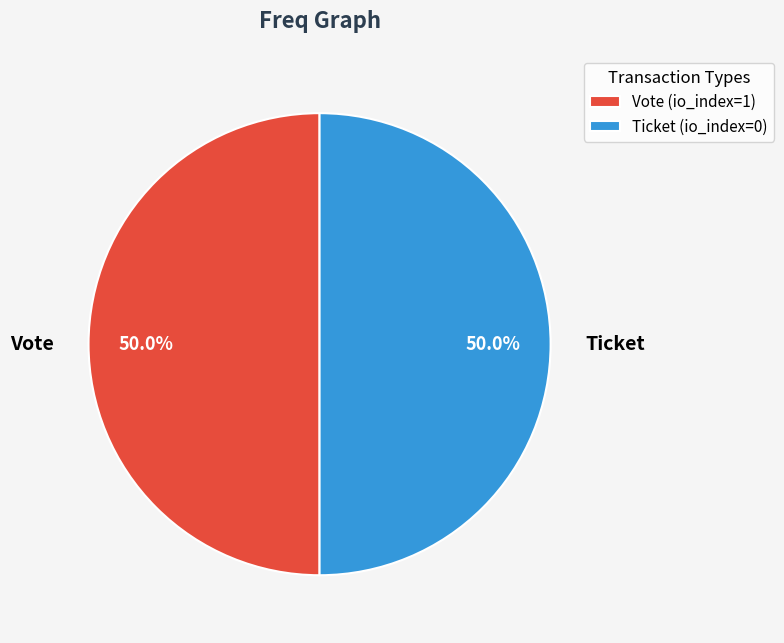

How many segments does this pie chart have?

2